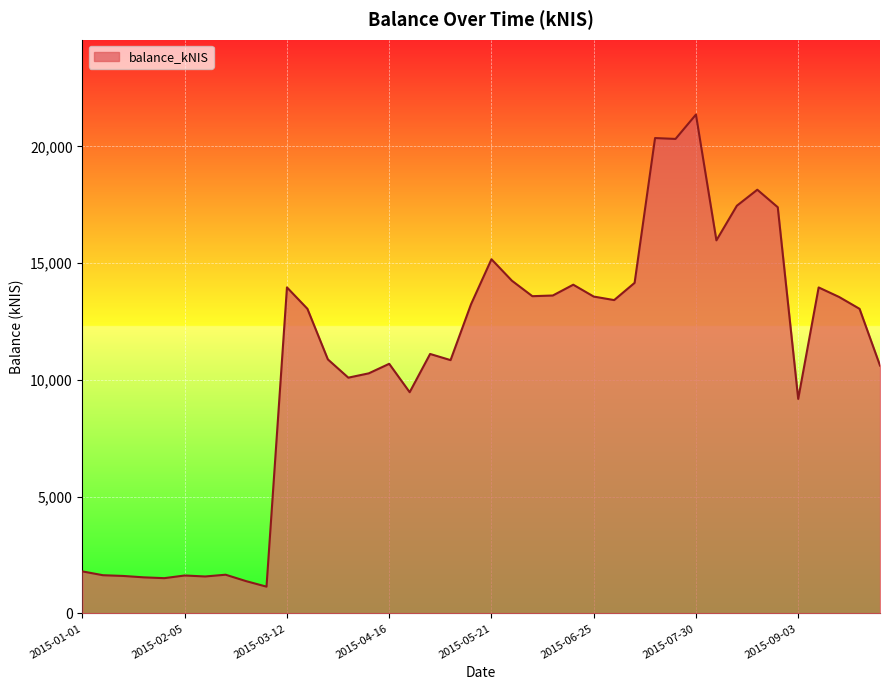

What is the difference between the maximum and minimum values?

20215.9